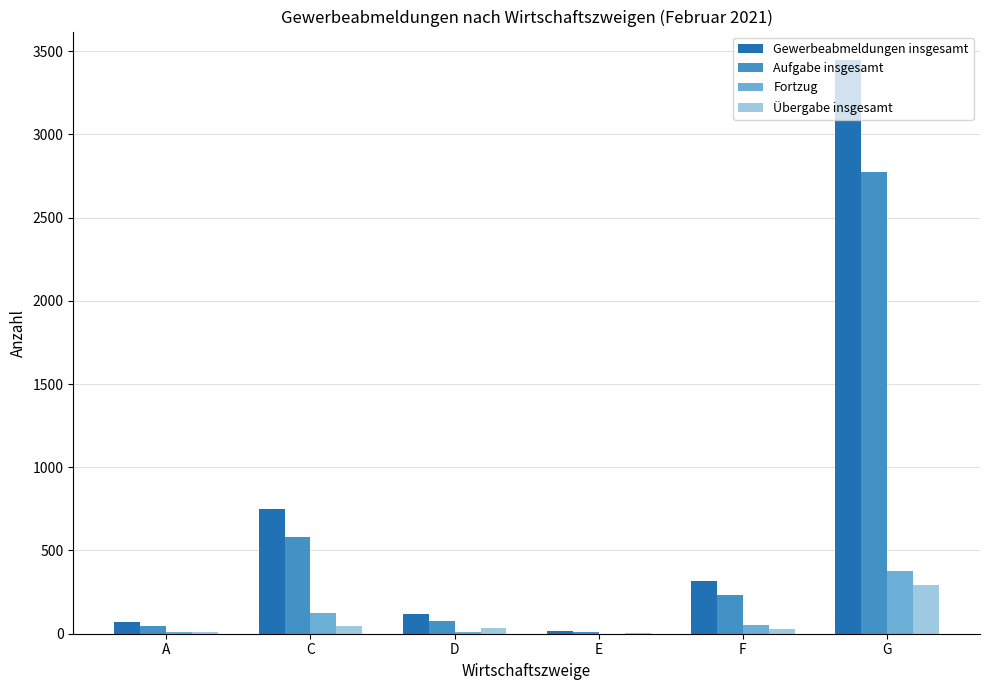

Is the value of Fortzug at D greater than the value of Gewerbeabmeldungen insgesamt at D?

No